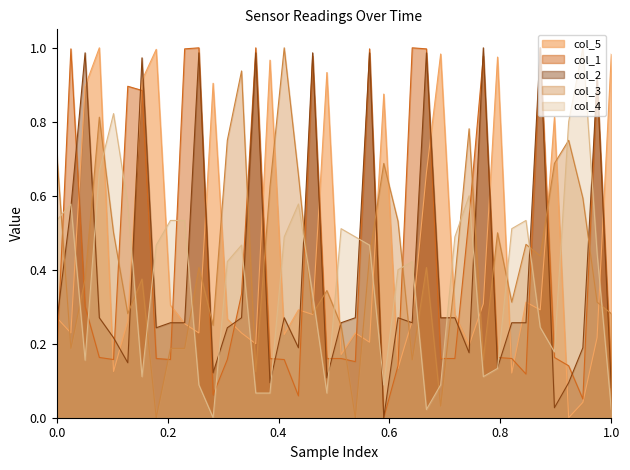

How many times do col_3 and col_4 cross each other?

18